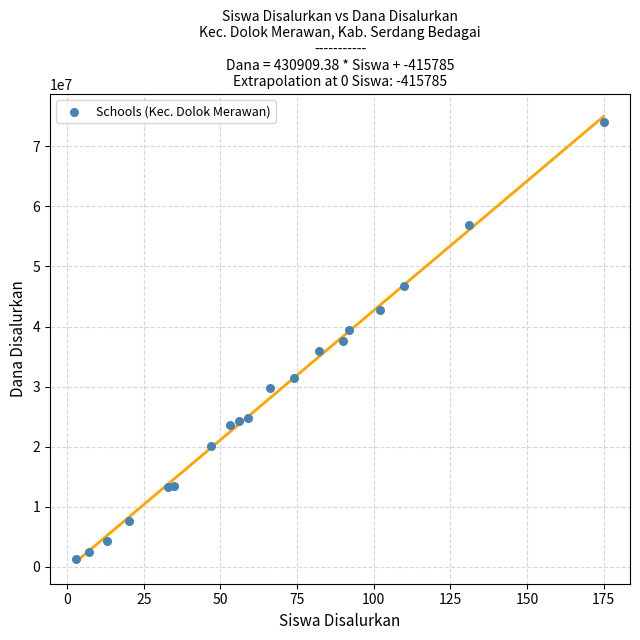

What is the range of Y values (max minus min)?

72675000